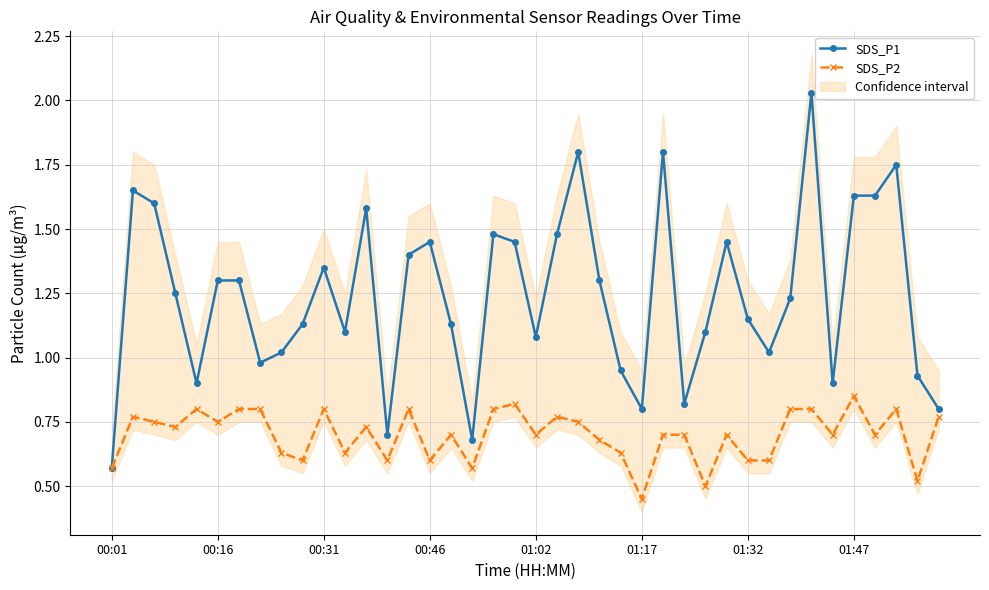

What is the difference between the maximum and minimum values in the SDS_P2 series?

0.4